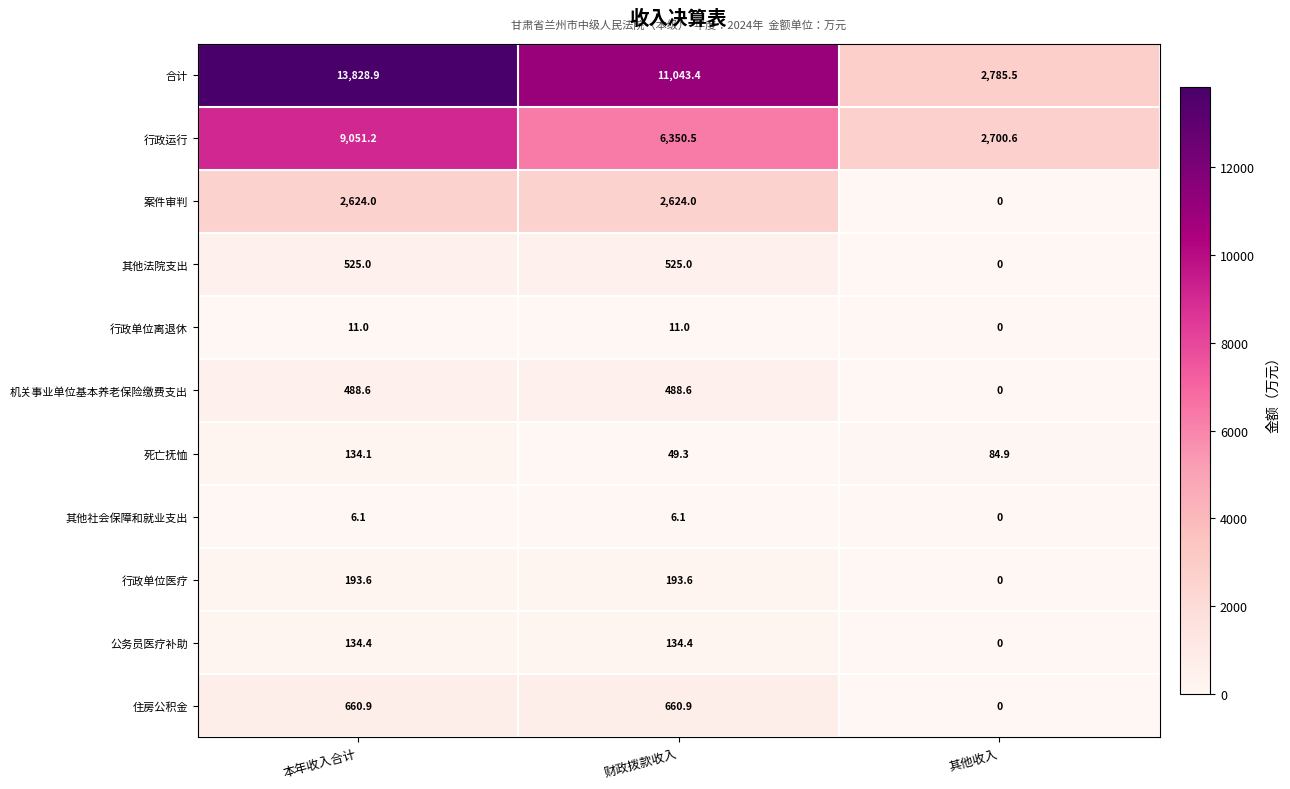

What is the sum of the 行政单位医疗 values at 本年收入合计 and 其他收入?

193.6